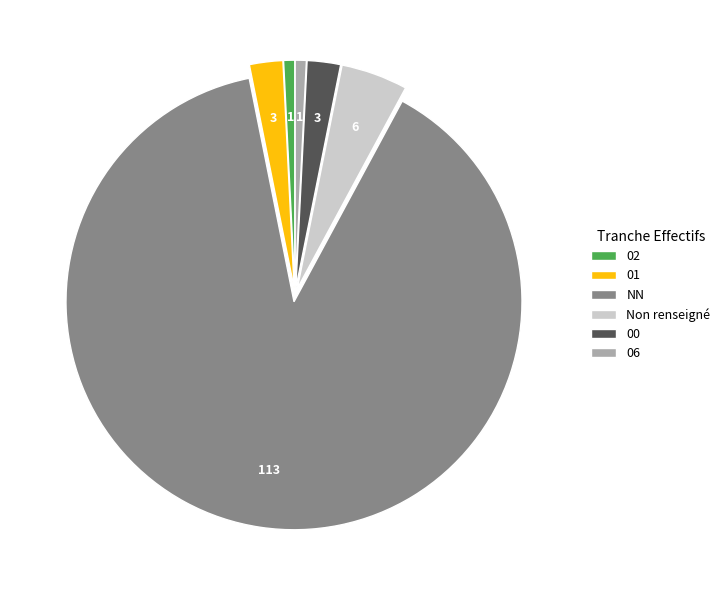

True or false: 02 accounts for 8% of the total.

False